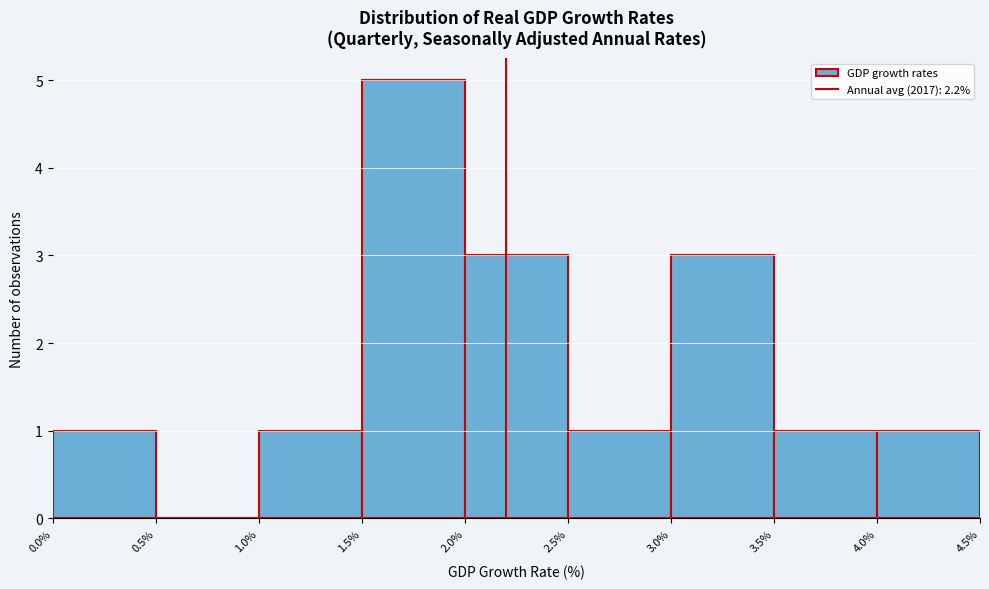

Over which range of the x-axis is the bar tallest?

1.5% to 2.0%